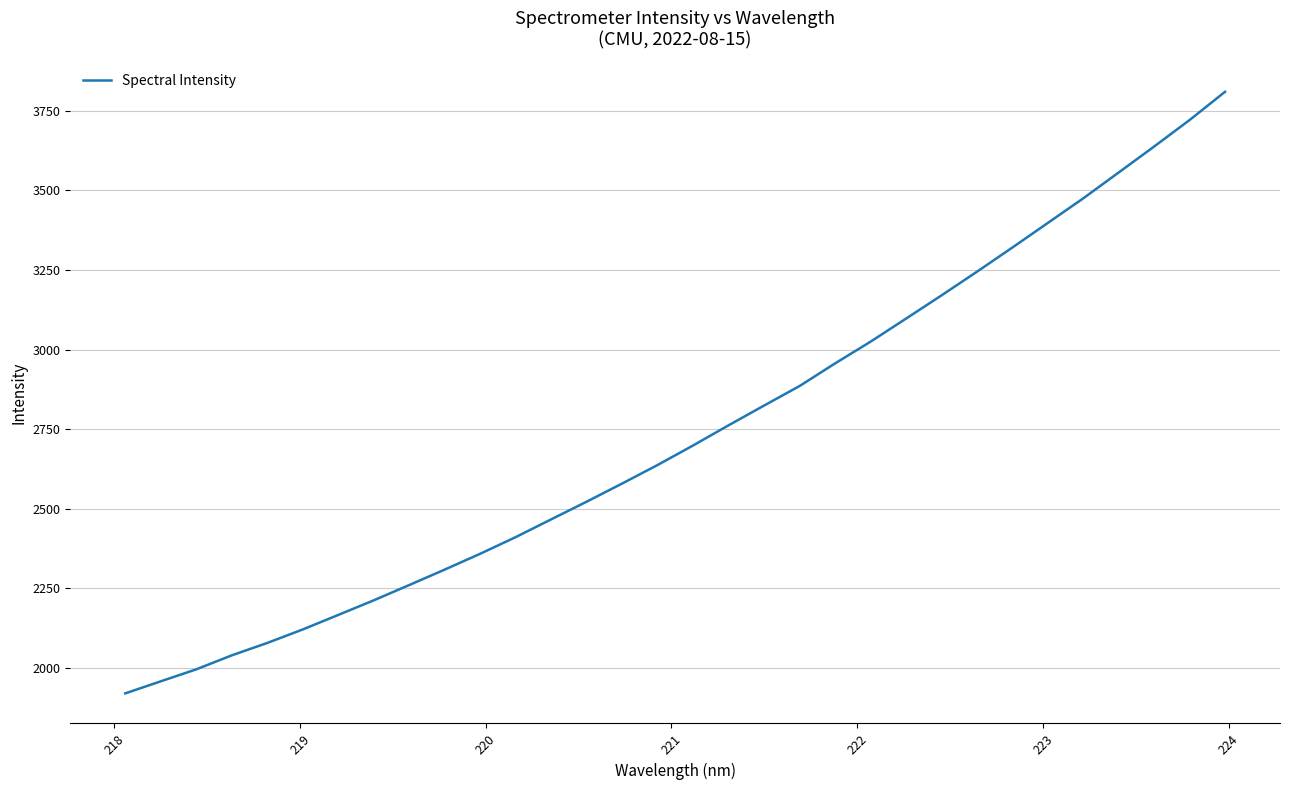

What is the difference between the maximum and minimum values?

1890.0